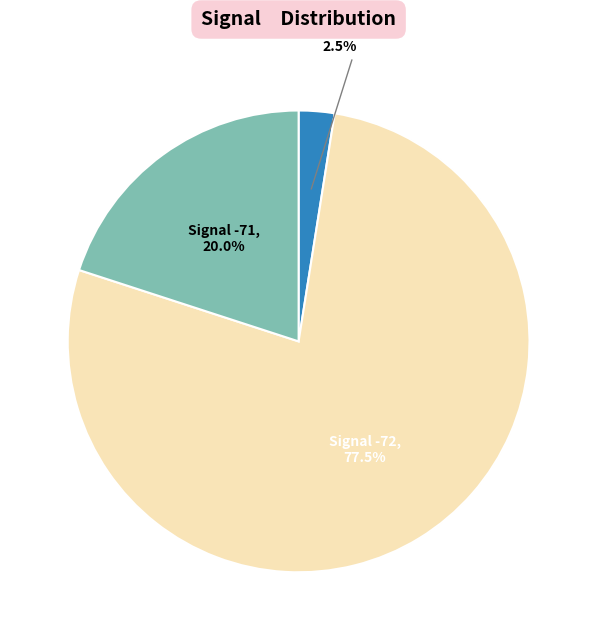

Is there a majority slice in this chart?

Yes